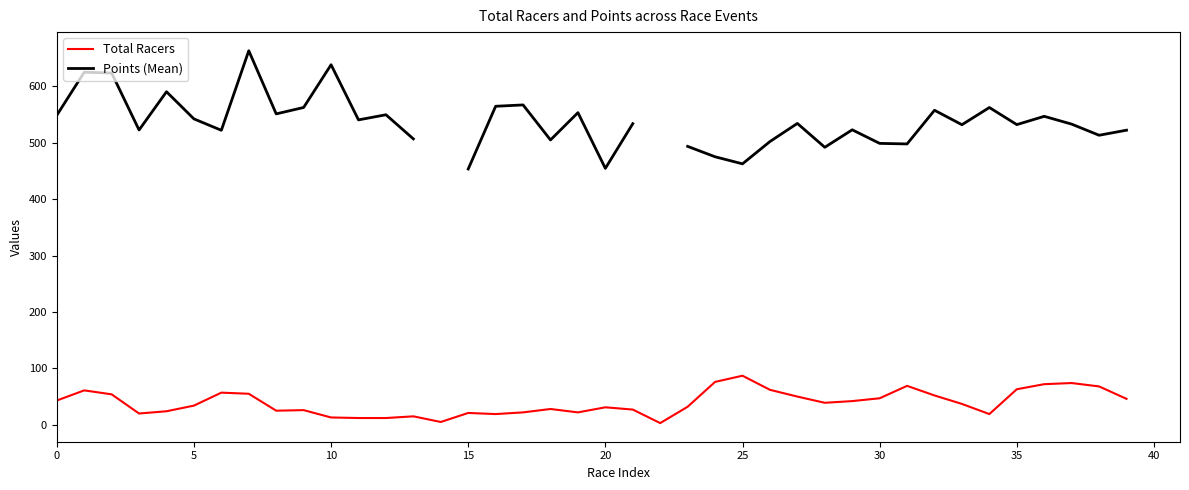

How many data points in Points (Mean) are less than 534?

20